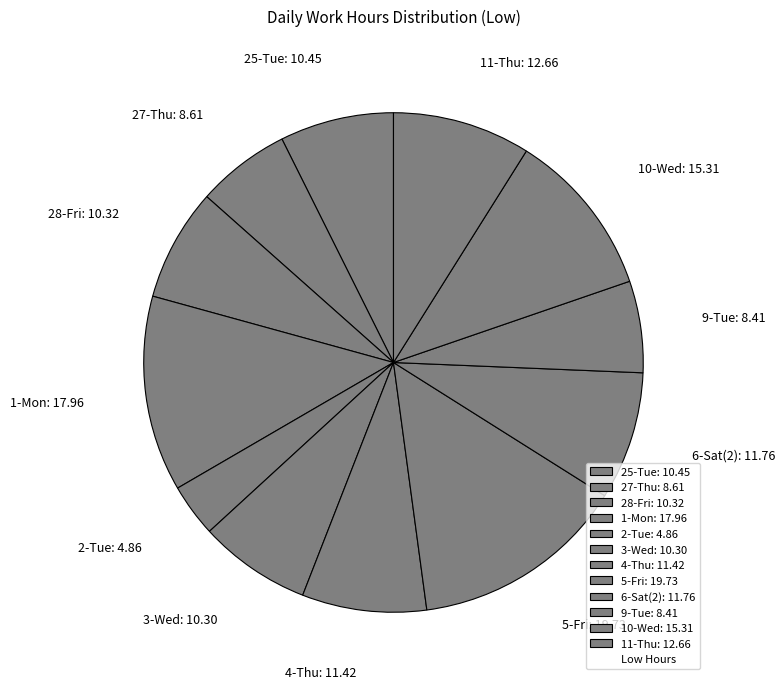

Approximately how many times larger is the value at 4-Thu: 11.42 compared to 9-Tue: 8.41?

1.4